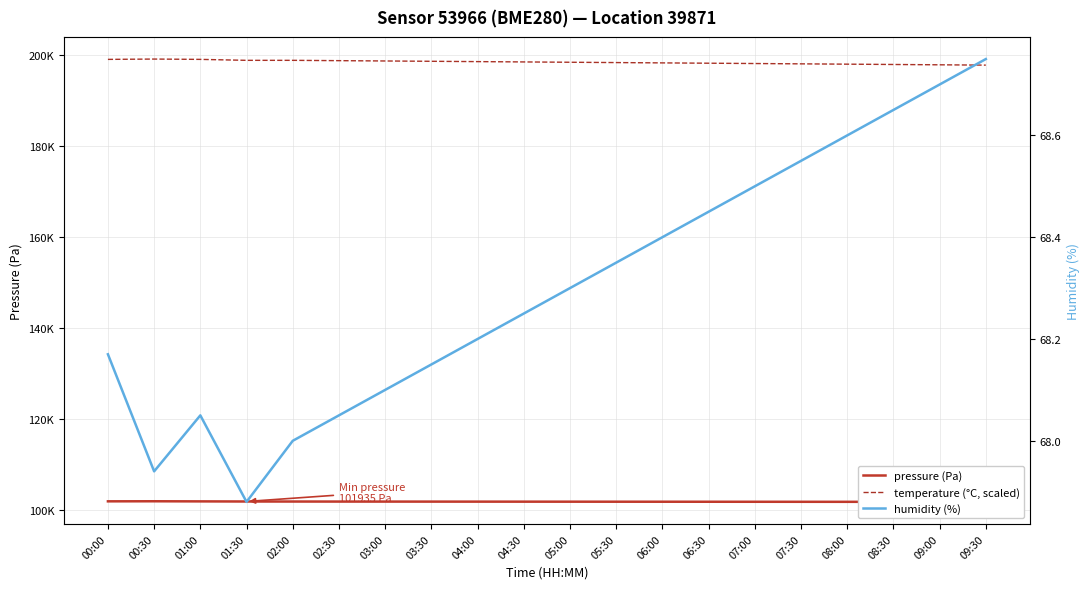

At which category does pressure (Pa) reach its first local peak?

00:30